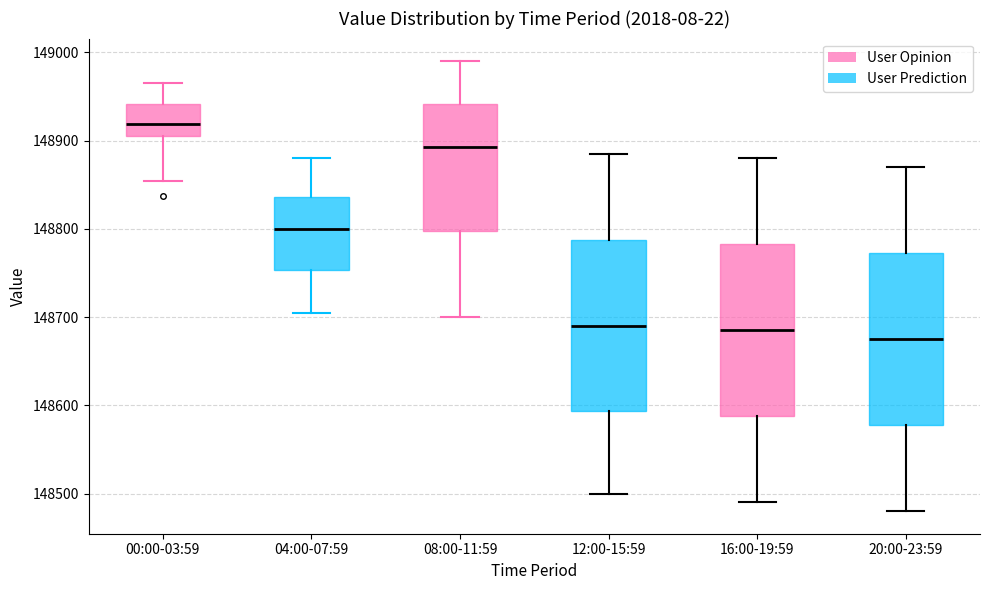

Reading left to right, transcribe this box plot: for each box, give where its median line is, the range the box spans, and where its two whiskers end, as read against the y-axis. The values are not printed on the chart, so give them approximately, as read against the axis.

00:00-03:59: median 148920, box 148910 to 148940, whiskers 148850 to 148970
04:00-07:59: median 148800, box 148750 to 148840, whiskers 148710 to 148880
08:00-11:59: median 148890, box 148800 to 148940, whiskers 148700 to 148990
12:00-15:59: median 148690, box 148590 to 148790, whiskers 148500 to 148890
16:00-19:59: median 148690, box 148590 to 148780, whiskers 148490 to 148880
20:00-23:59: median 148680, box 148580 to 148770, whiskers 148480 to 148870